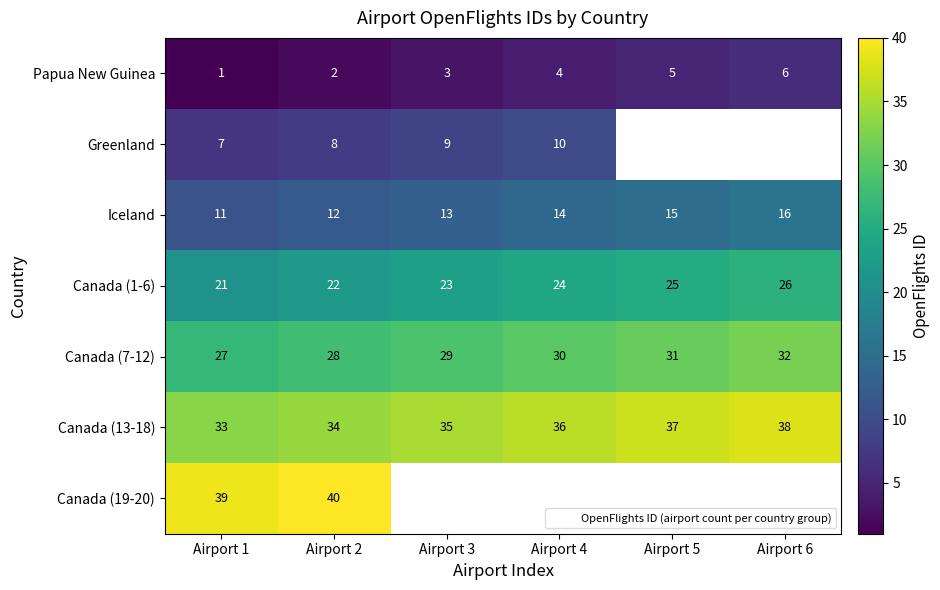

How many data points in Iceland are less than 14?

3